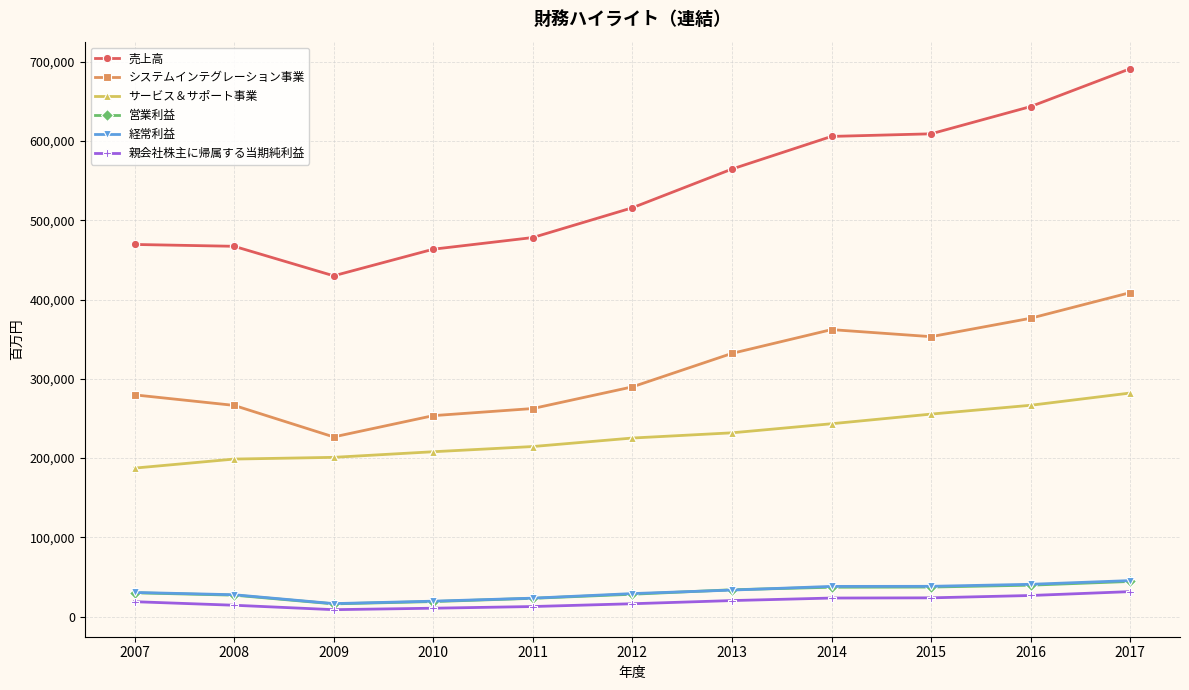

What is the smallest value displayed?

8782